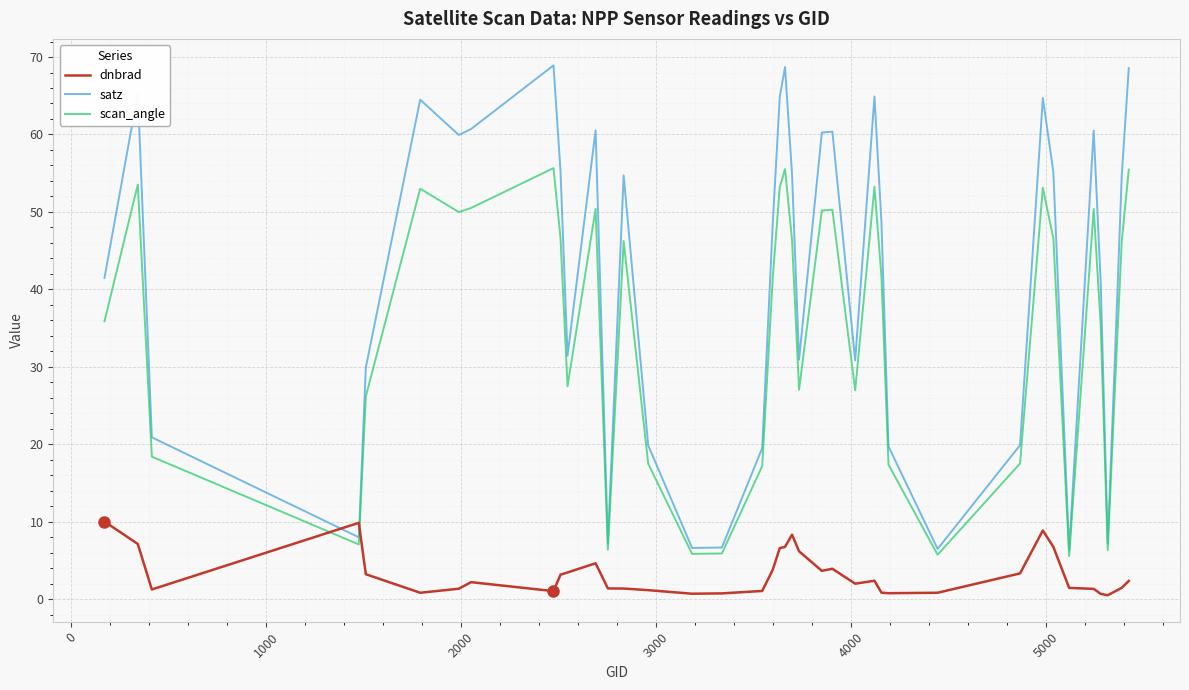

How many times do dnbrad and scan_angle cross each other?

2